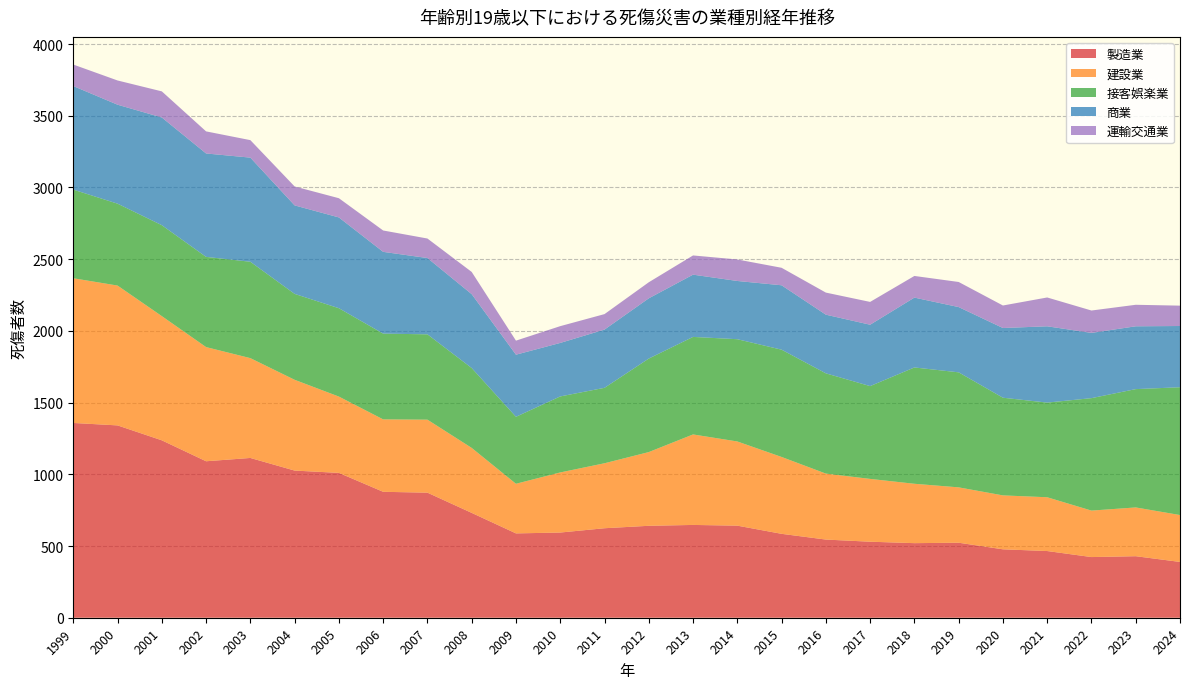

Reading left to right, what are all the values shown in this chart?

製造業: 1358	1341	1237	1091	1114	1026	1010	878	872	731	588	594	624	641	647	642	585	545	530	520	523	477	465	423	429	389
建設業: 1009	975	866	796	696	633	532	505	509	453	346	419	453	514	631	587	536	460	438	414	386	376	375	324	340	327
接客娯楽業: 618	571	634	629	672	599	616	598	595	557	467	530	526	652	680	713	748	699	647	811	802	681	660	784	825	891
商業: 722	690	751	721	726	617	633	570	532	515	433	373	406	420	434	406	449	409	428	487	455	486	532	455	438	427
運輸交通業: 150	169	182	154	122	132	134	149	136	155	98	117	108	112	134	150	122	154	159	151	175	157	201	156	150	142